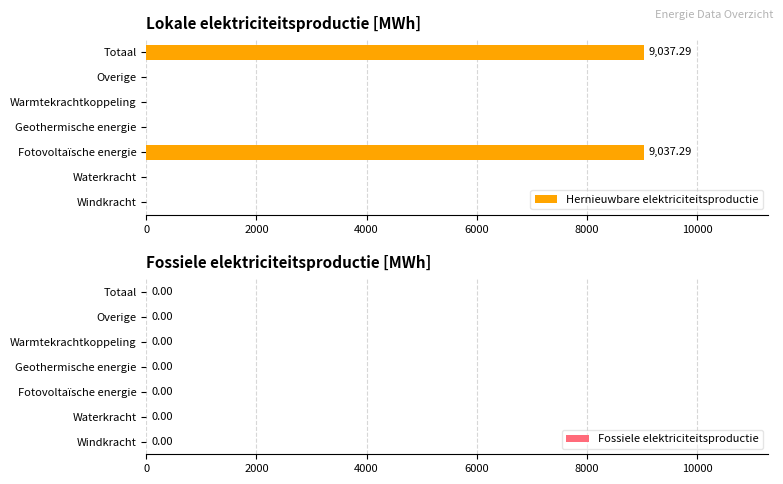

What is the sum of all values?

18074.6